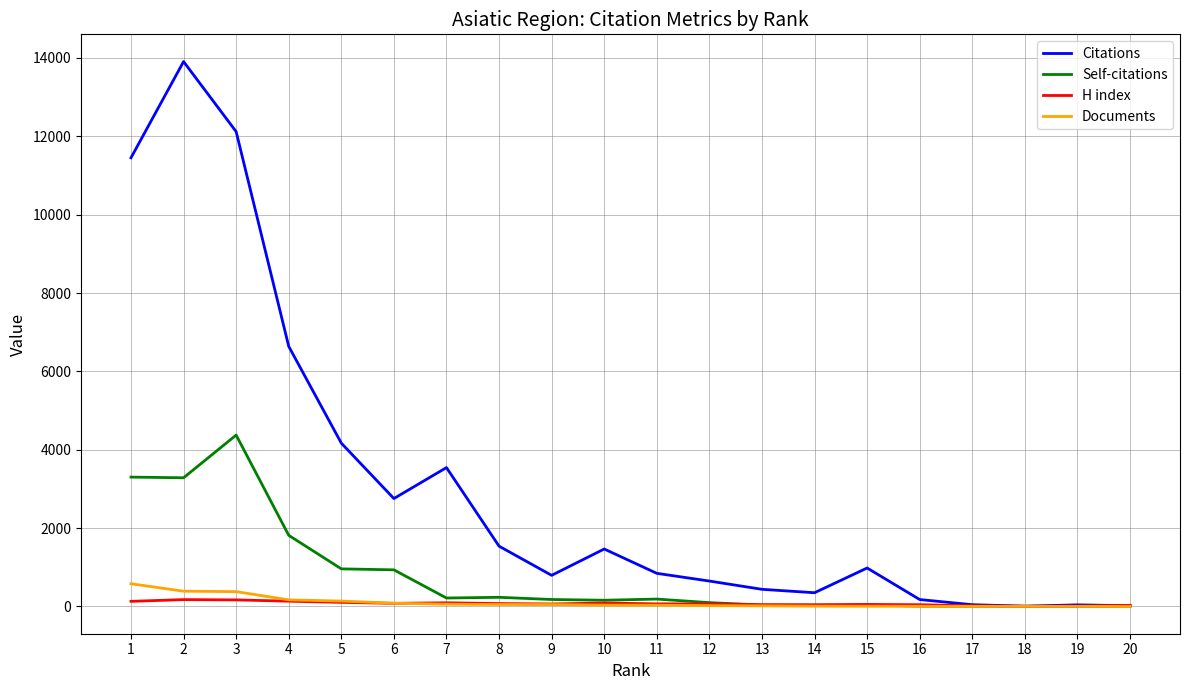

The value of Citations at 3 is 19241. True or false?

False